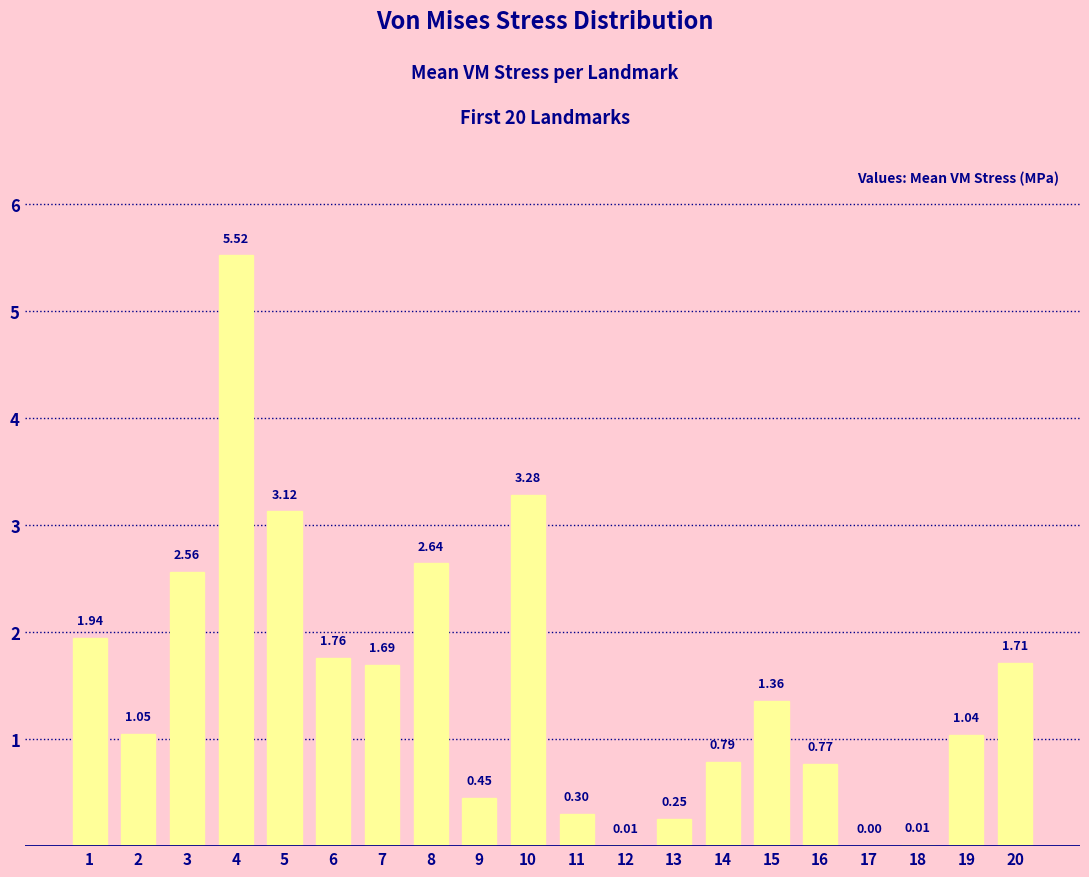

Between 15 and 6, which is larger?

6